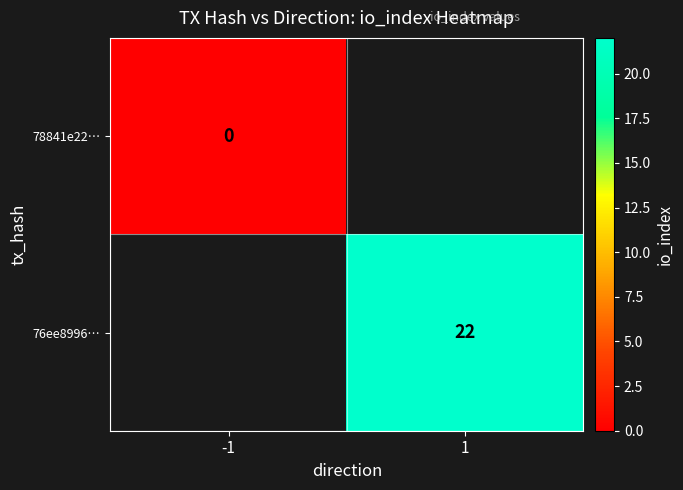

The value of 76ee8996… at 1 is 22. True or false?

True